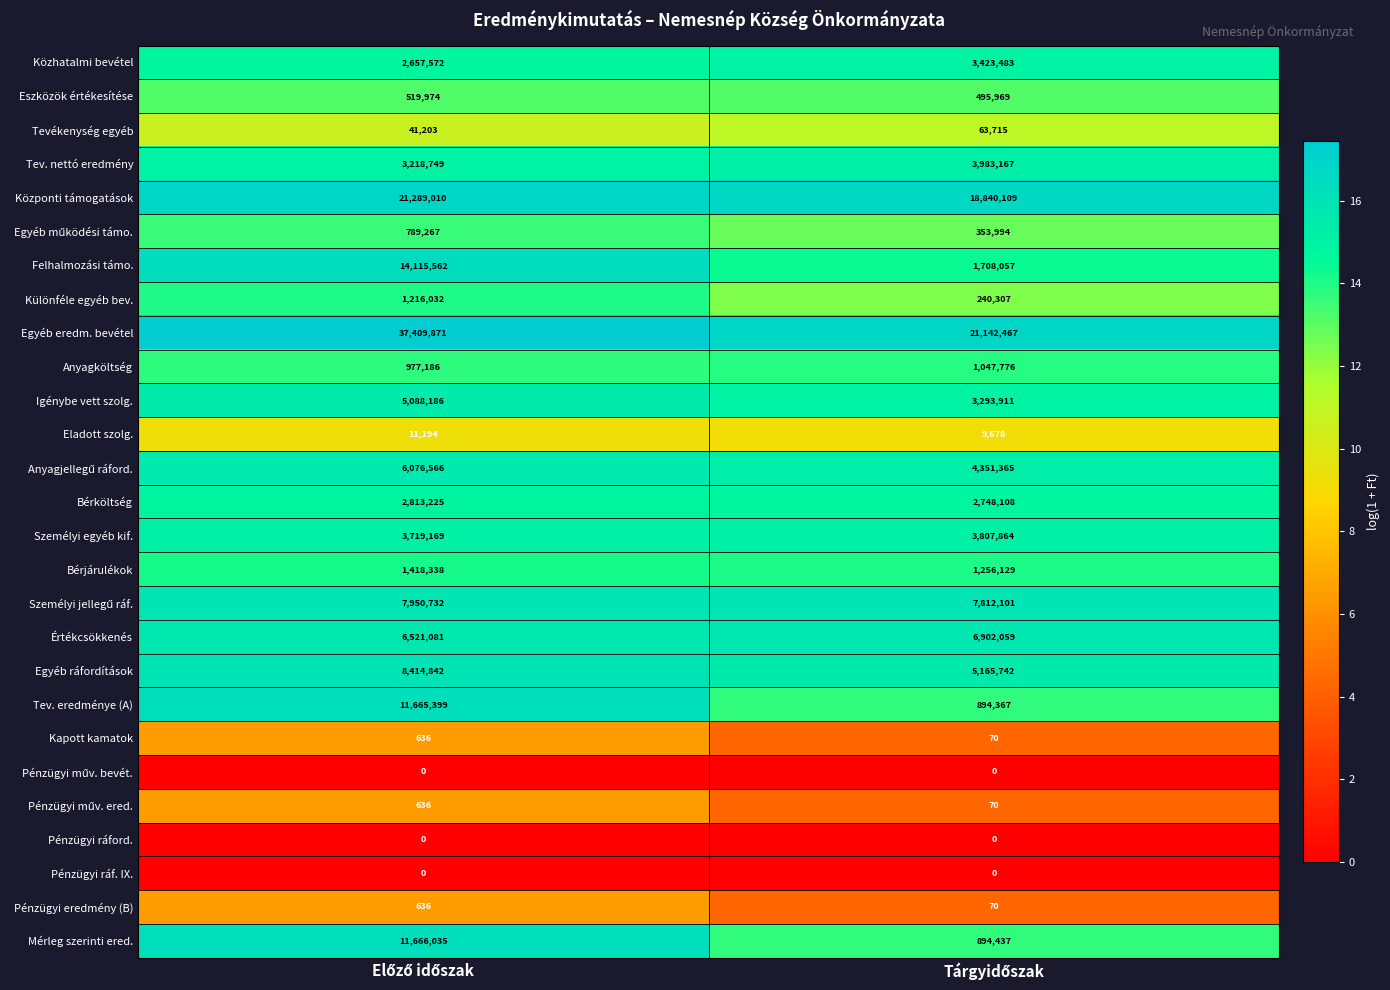

What is the lowest value of the Értékcsökkenés series?

6521081